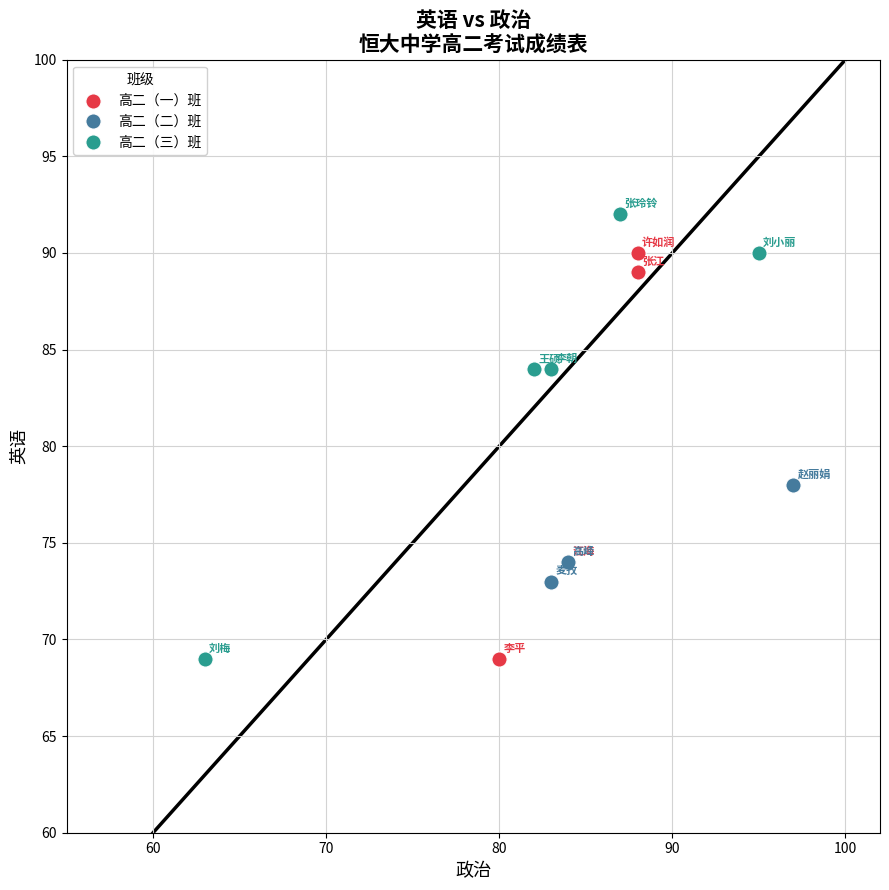

Which series has the widest spread of Y values?

高二（三）班